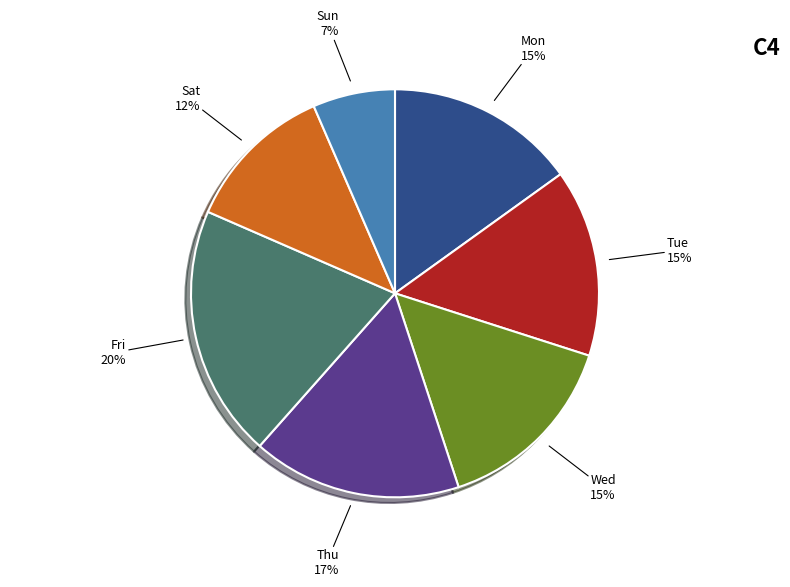

To the nearest percent, what is the difference between the largest and smallest slice percentages?

13%